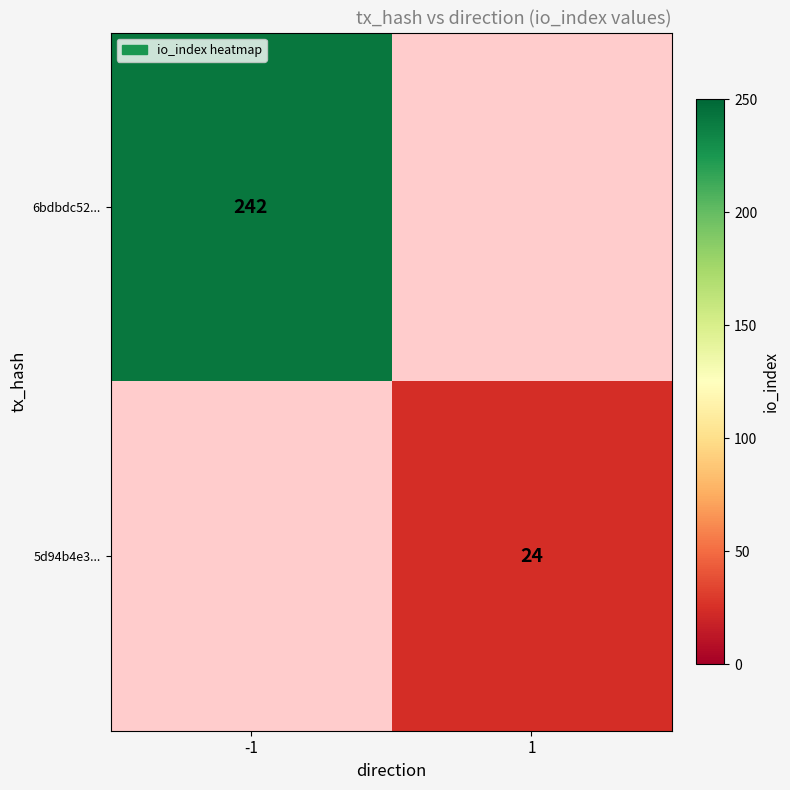

The 5d94b4e3... series shows 16 at 1. True or false?

False